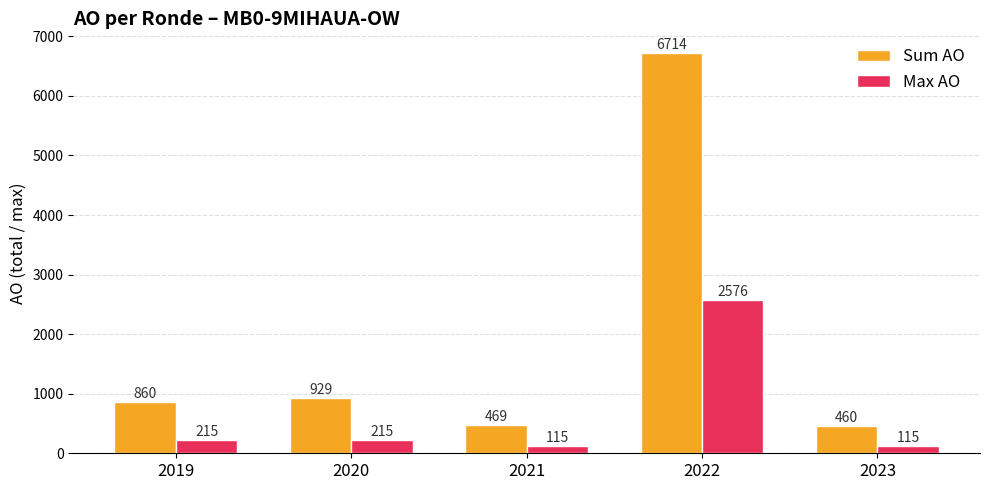

True or false: Sum AO has a value of 860 at 2019.

True